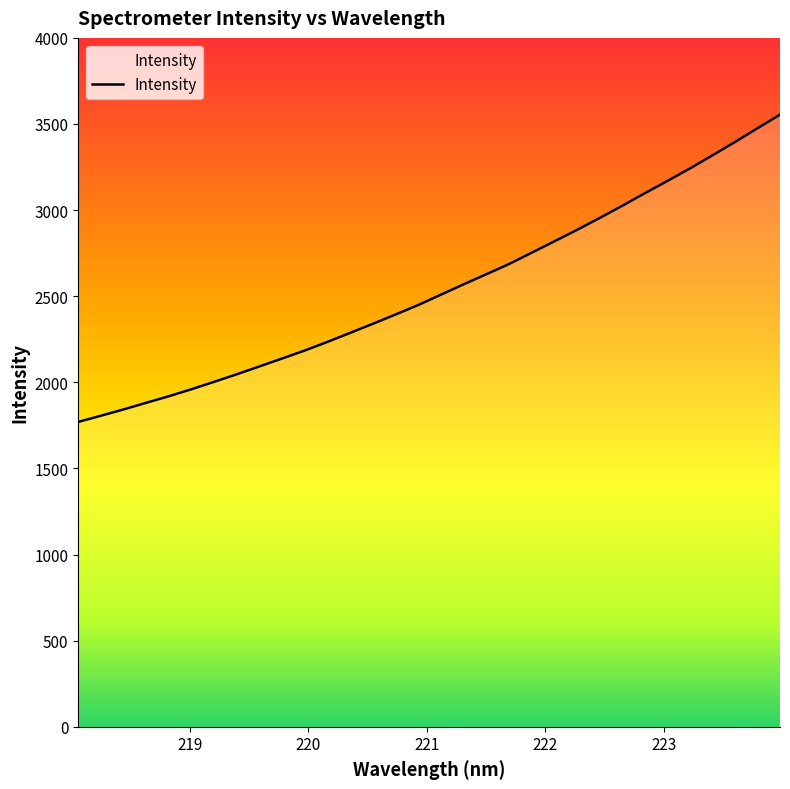

What is the minimum value shown in the chart?

1770.2